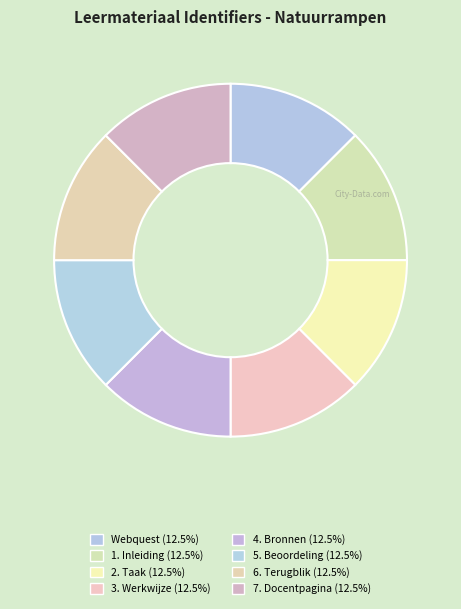

To the nearest percent, what percentage of the pie is 1. Inleiding?

12%